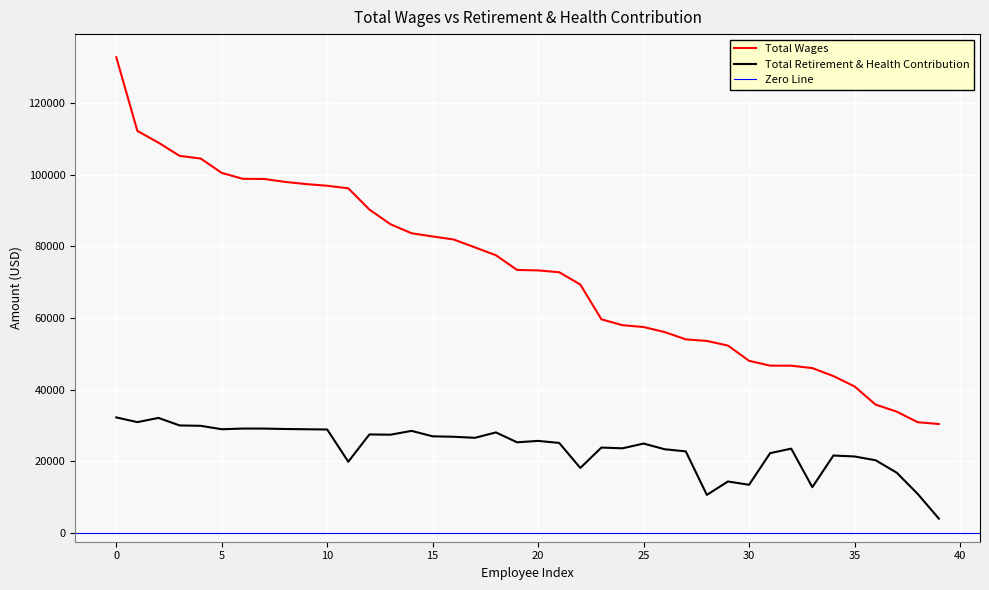

How many lines are shown in the chart?

2